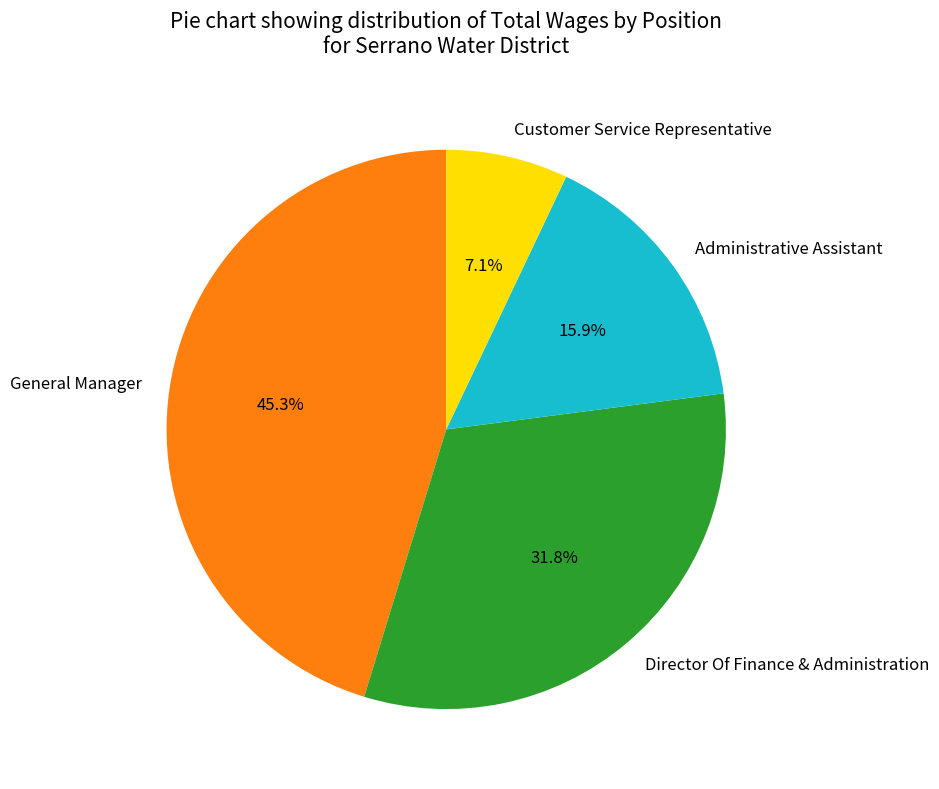

Is there any slice that represents more than half of the pie?

No